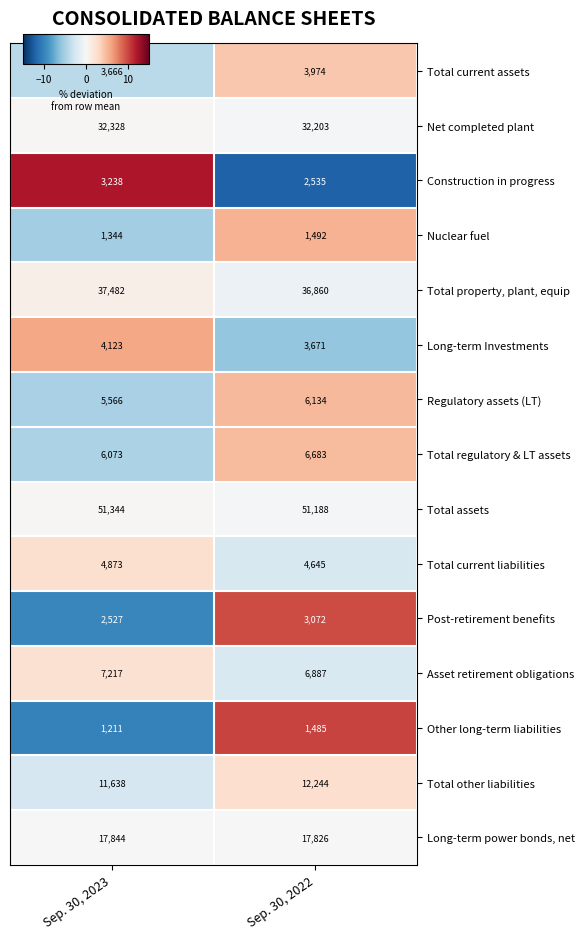

At which category is the sum across all series the highest?

Sep. 30, 2022